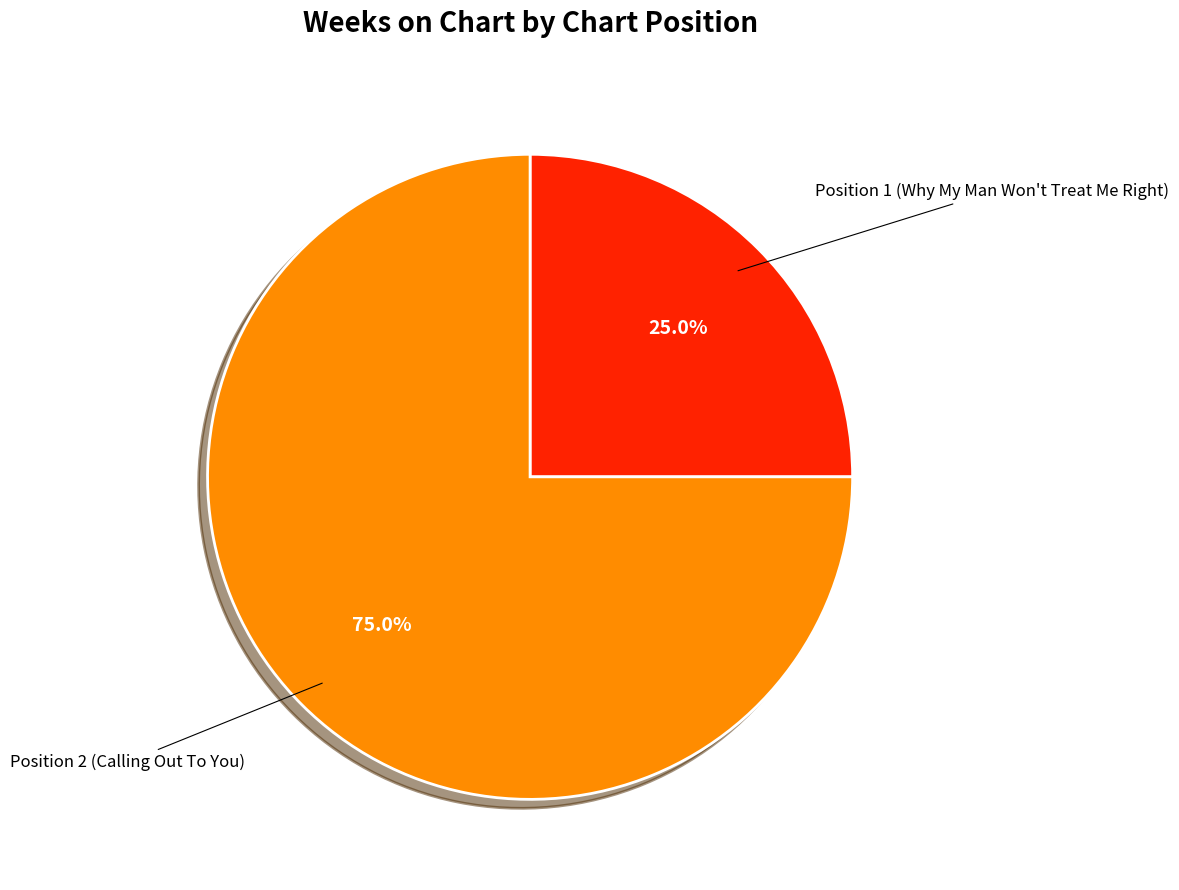

How many segments does this pie chart have?

2